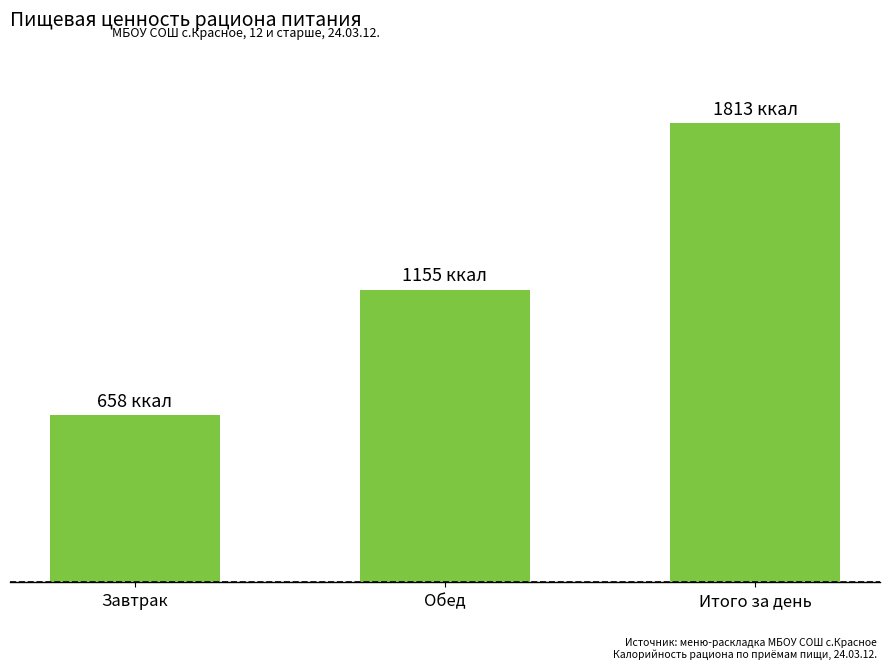

Approximately how many times larger is the value at Итого за день compared to Завтрак?

2.8